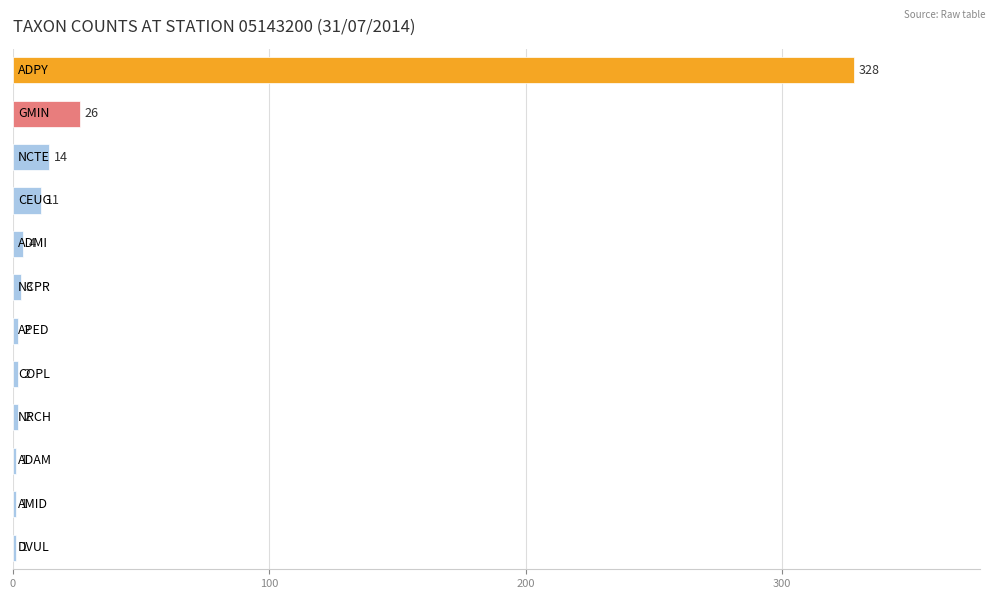

What is the maximum value shown in the chart?

328